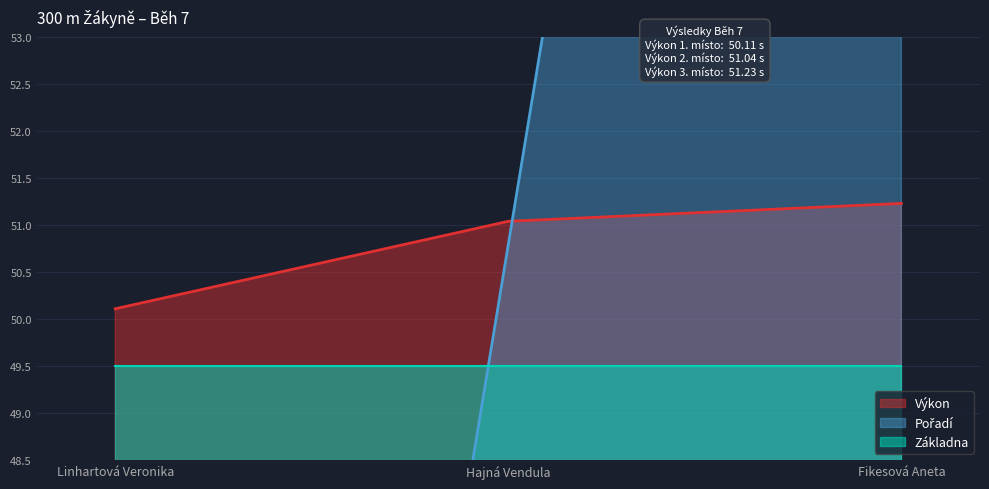

At which label is Pořadí closest to 50?

Hajná Vendula